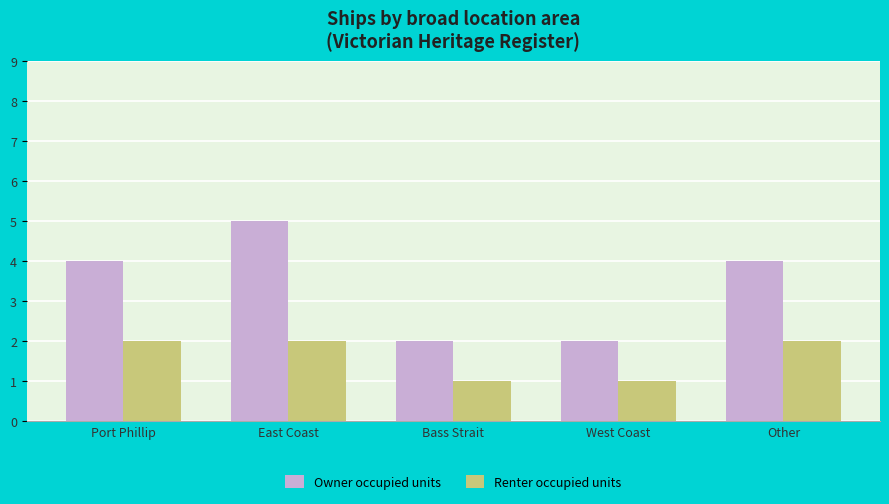

What is the spread (max minus min) of values at East Coast?

3